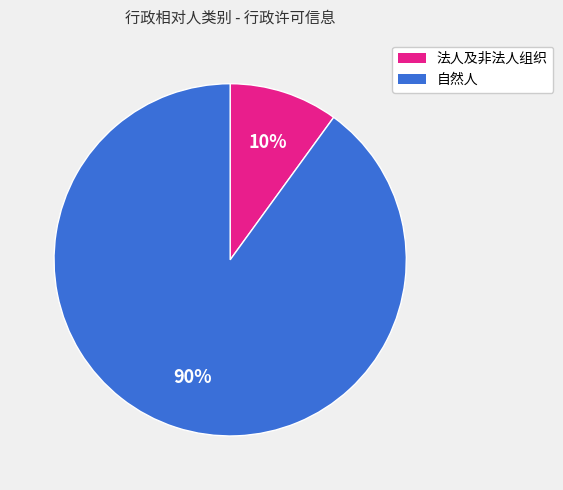

Which category has the smallest portion of the pie?

法人及非法人组织